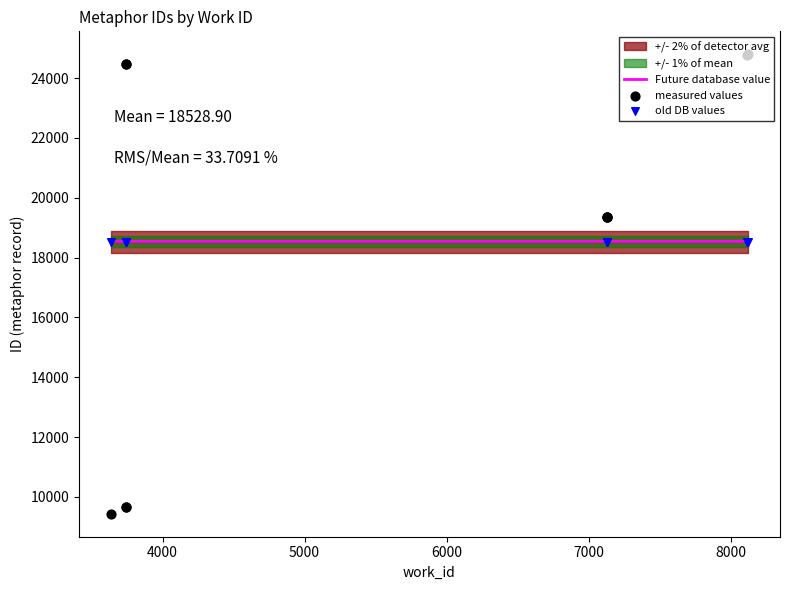

Between 8122 and 8114, which is larger?

8122